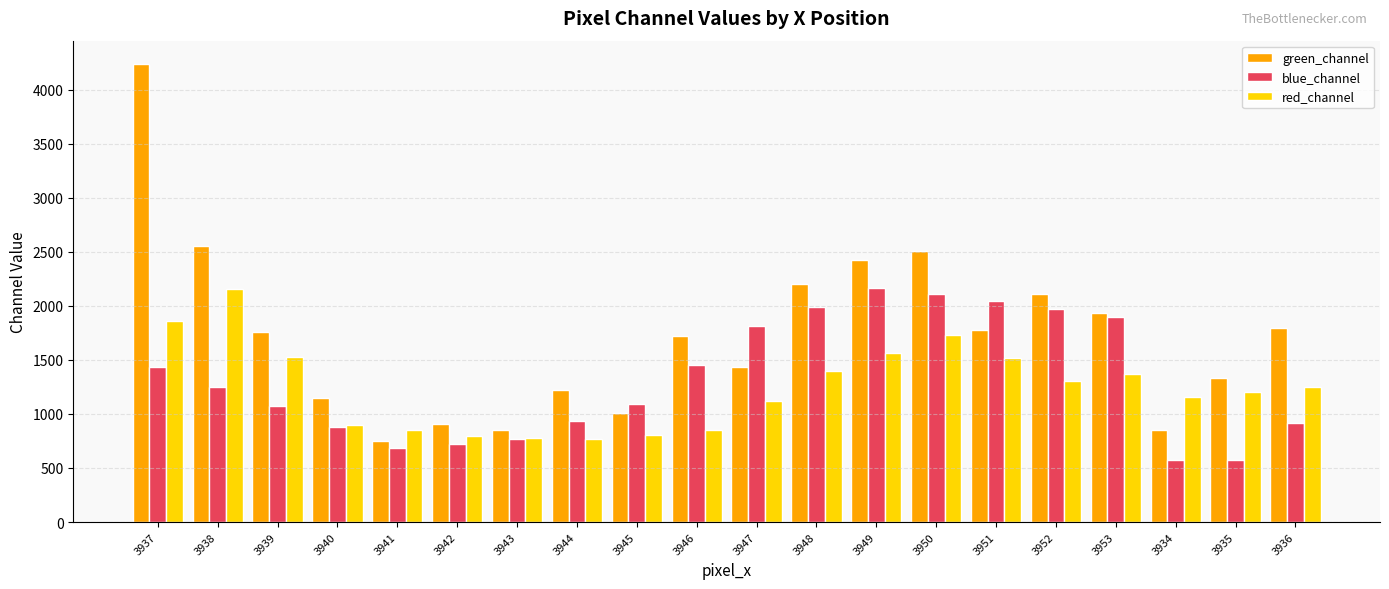

How many bars are there in total?

60